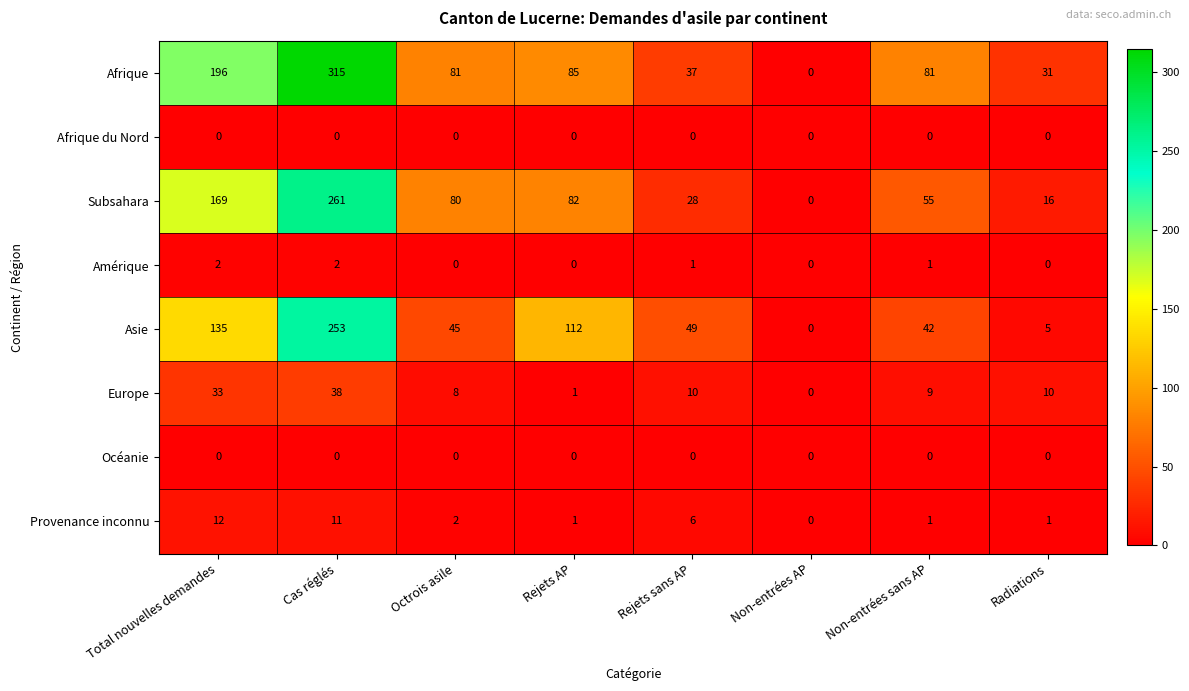

Which series changed the most between Cas réglés and Non-entrées AP?

Afrique